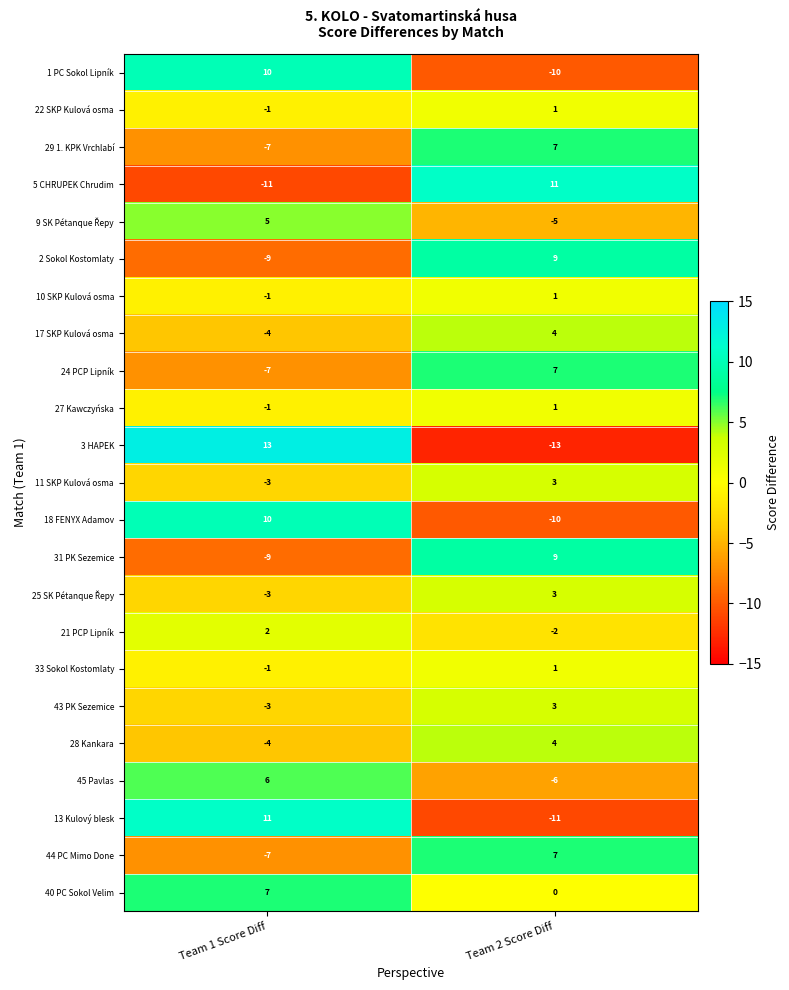

At which category is the sum across all series the highest?

Team 2 Score Diff